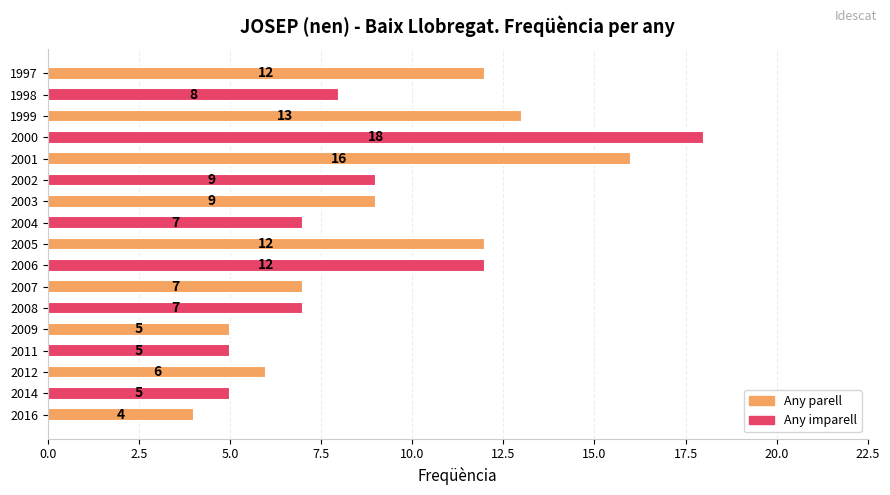

How many distinct data groups are displayed?

1